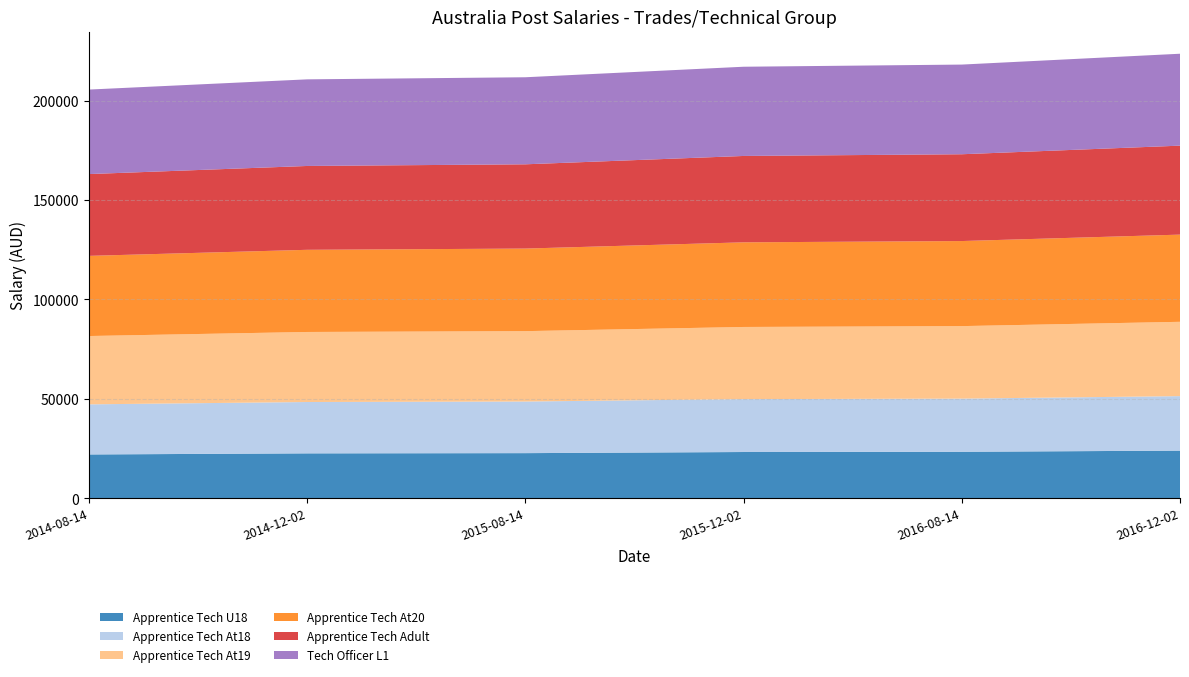

Reading left to right, list all the values displayed in this chart.

Apprentice Tech U18: 2014-08-14=21991.0	2014-12-02=22540.8	2015-08-14=22653.5	2015-12-02=23219.8	2016-08-14=23335.9	2016-12-02=23919.3
Apprentice Tech At18: 2014-08-14=25198.0	2014-12-02=25828.0	2015-08-14=25957.1	2015-12-02=26606.0	2016-08-14=26739.0	2016-12-02=27407.5
Apprentice Tech At19: 2014-08-14=34361.0	2014-12-02=35220.0	2015-08-14=35396.1	2015-12-02=36281.0	2016-08-14=36462.4	2016-12-02=37374.0
Apprentice Tech At20: 2014-08-14=40317.0	2014-12-02=41324.9	2015-08-14=41531.5	2015-12-02=42569.8	2016-08-14=42782.7	2016-12-02=43852.3
Apprentice Tech Adult: 2014-08-14=41139.0	2014-12-02=42167.5	2015-08-14=42378.3	2015-12-02=43437.8	2016-08-14=43655.0	2016-12-02=44746.3
Tech Officer L1: 2014-08-14=42499.0	2014-12-02=43561.5	2015-08-14=43779.3	2015-12-02=44873.8	2016-08-14=45098.1	2016-12-02=46225.6